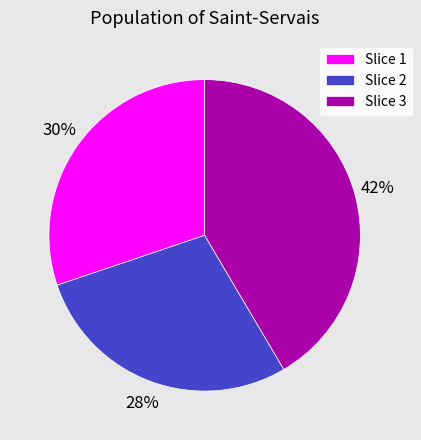

The Slice 1 slice represents 22% of the pie. True or false?

False